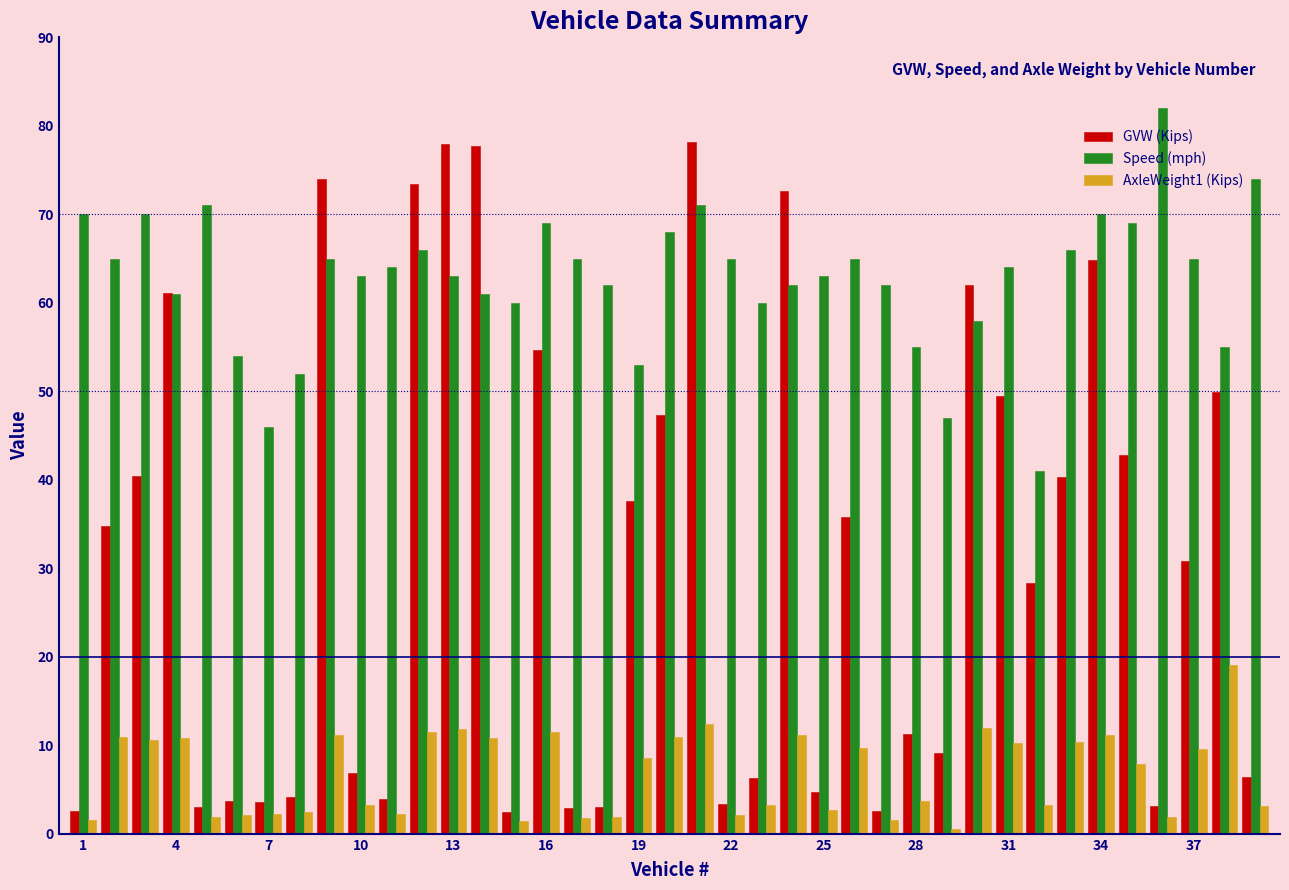

Which series has the largest range (max minus min)?

GVW (Kips)